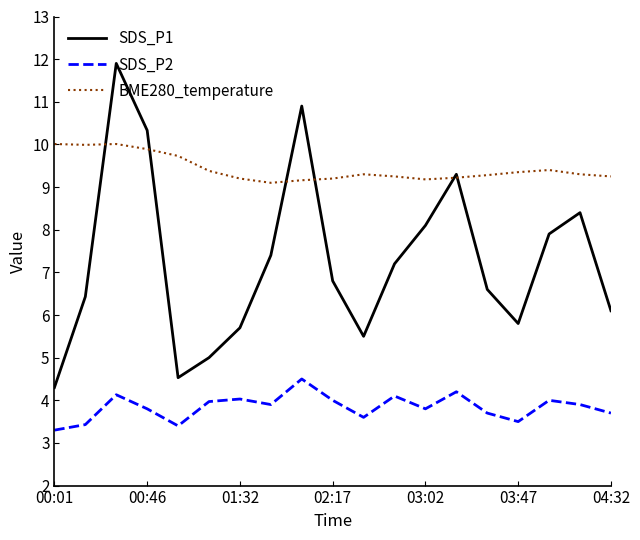

In SDS_P2, how many points are lower than both neighbors (excluding endpoints)?

5